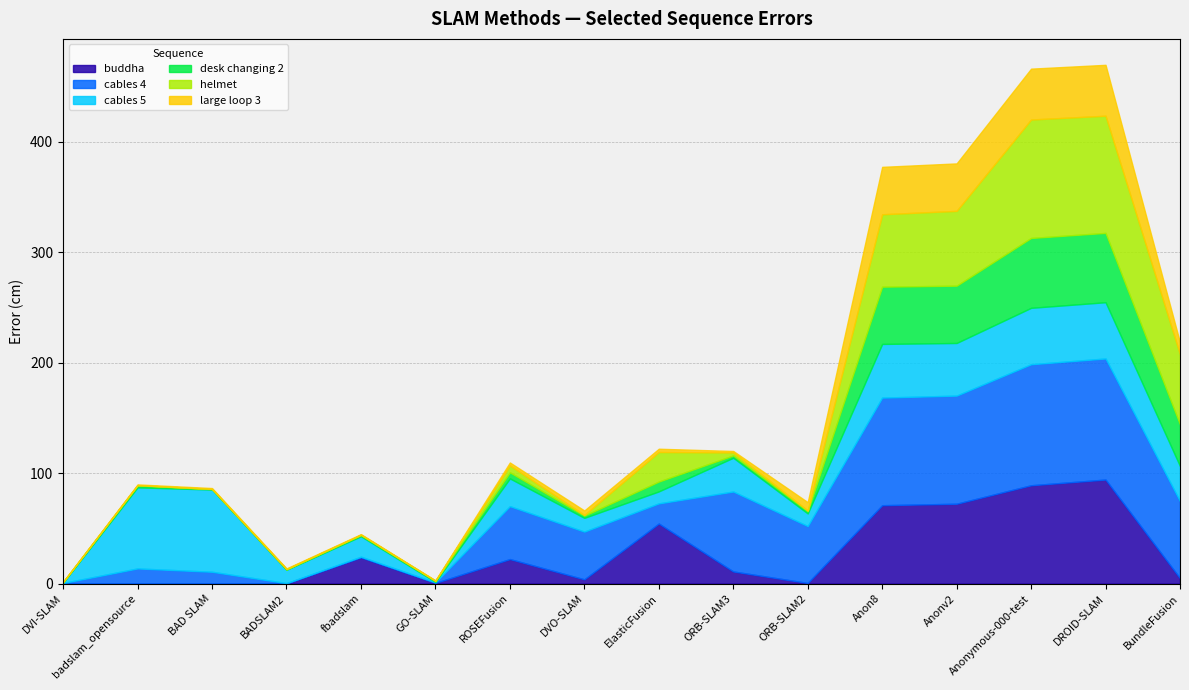

Does the chart have visible grid lines?

Yes